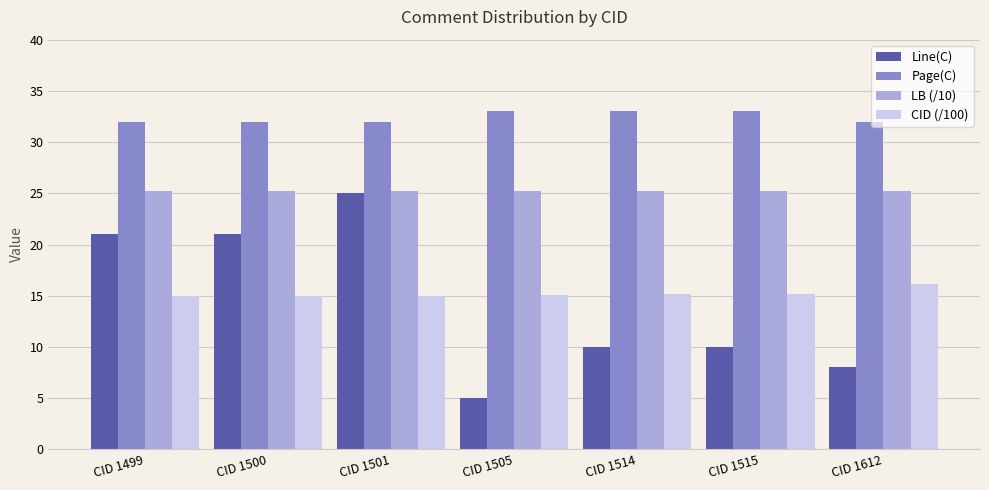

How many distinct data groups are displayed?

4